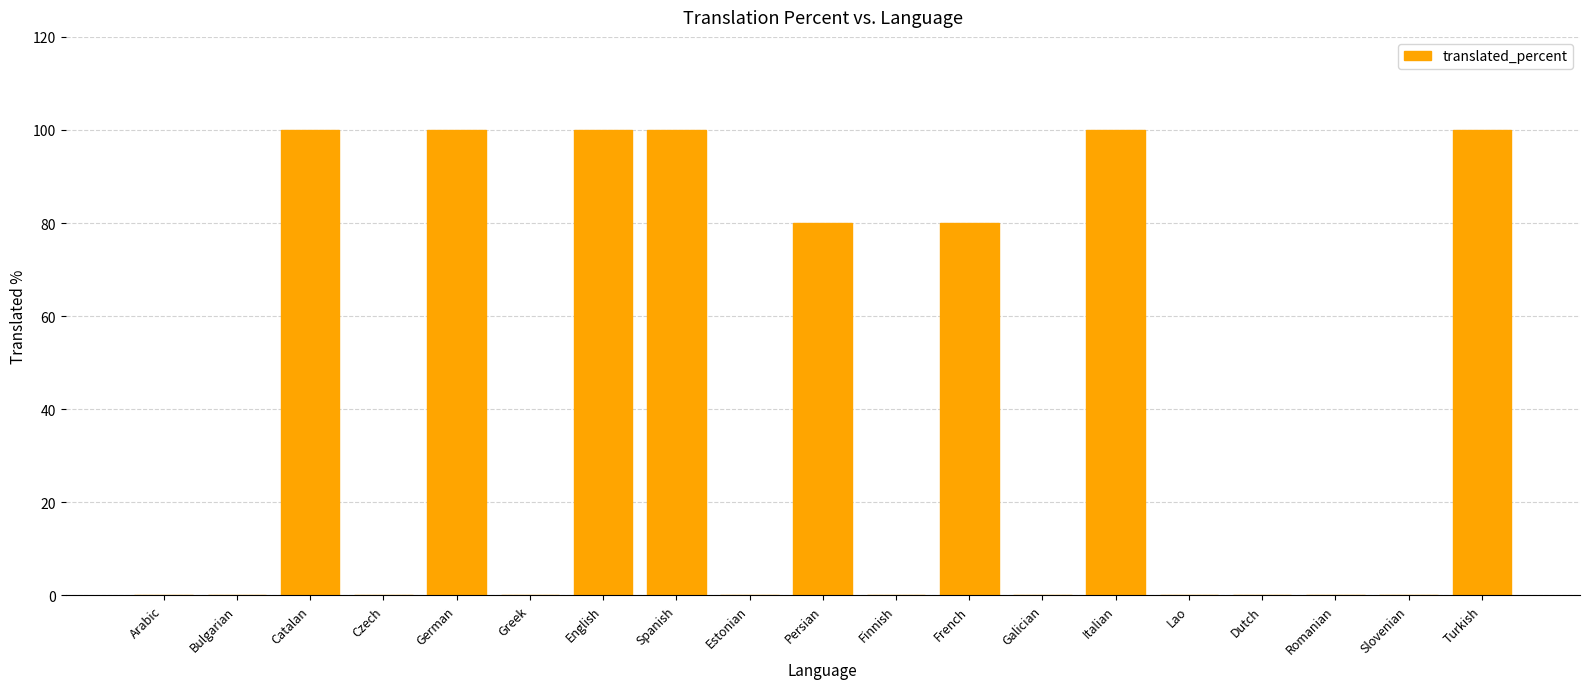

Is it true that the value at Estonian is 0?

True